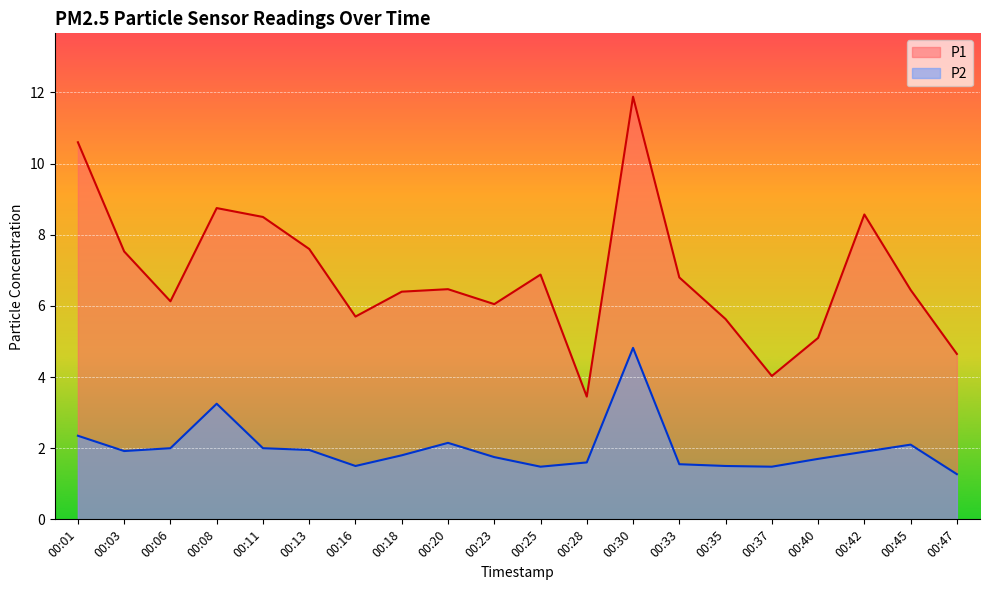

Is it true that P2 equals 1.5 at 00:25?

True